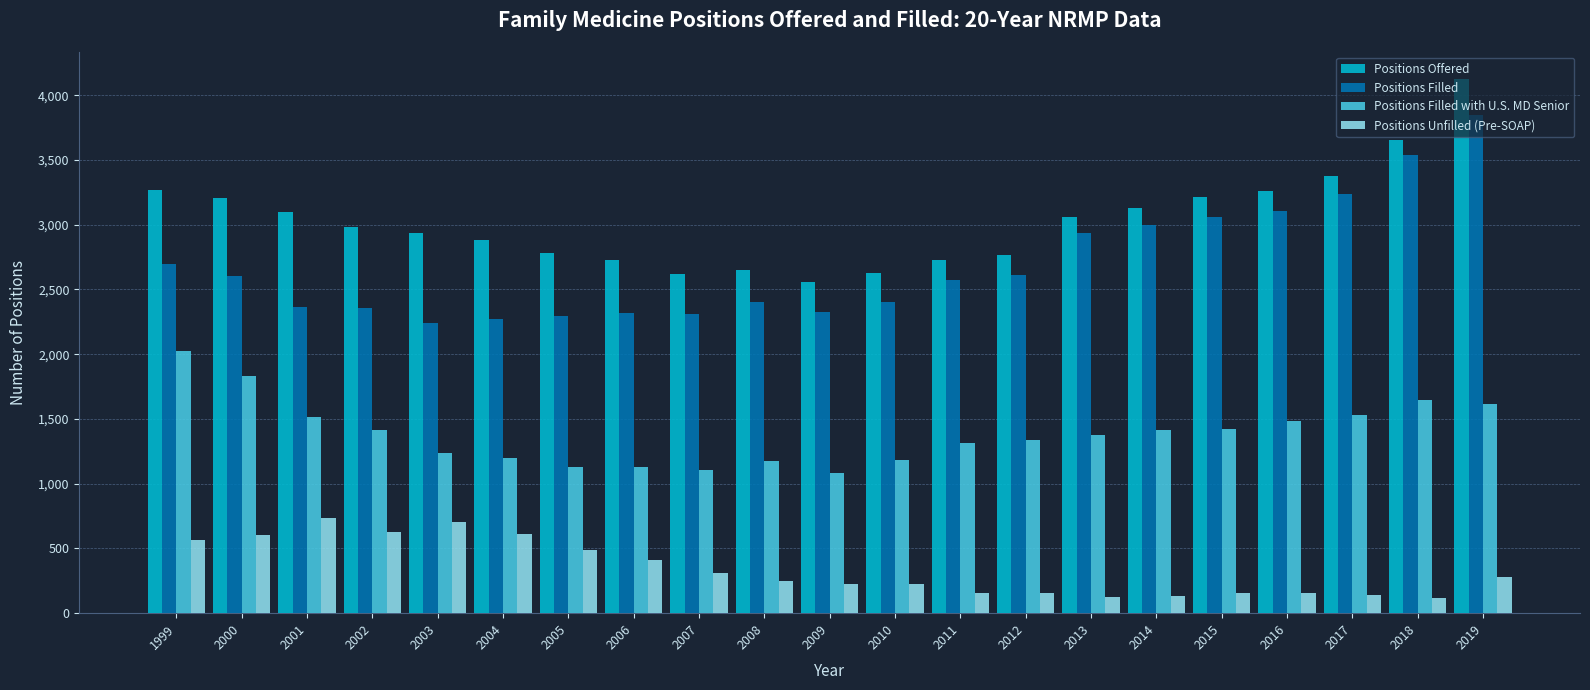

Does the chart contain any negative values?

No